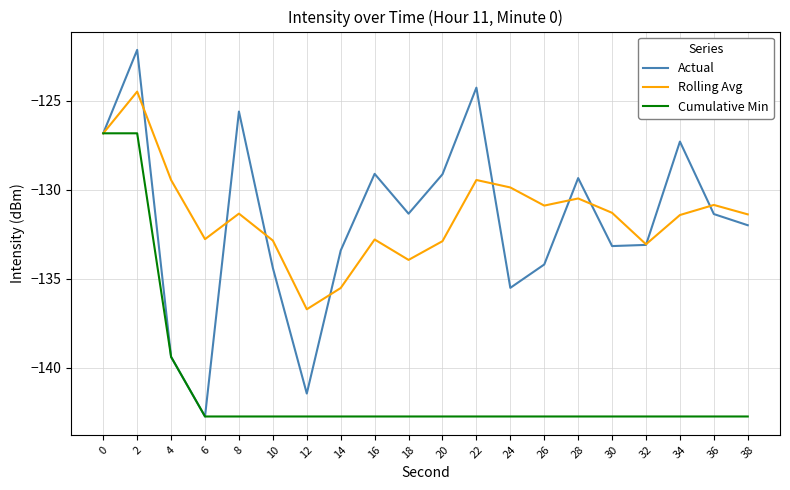

Which series has the widest spread of values?

Actual